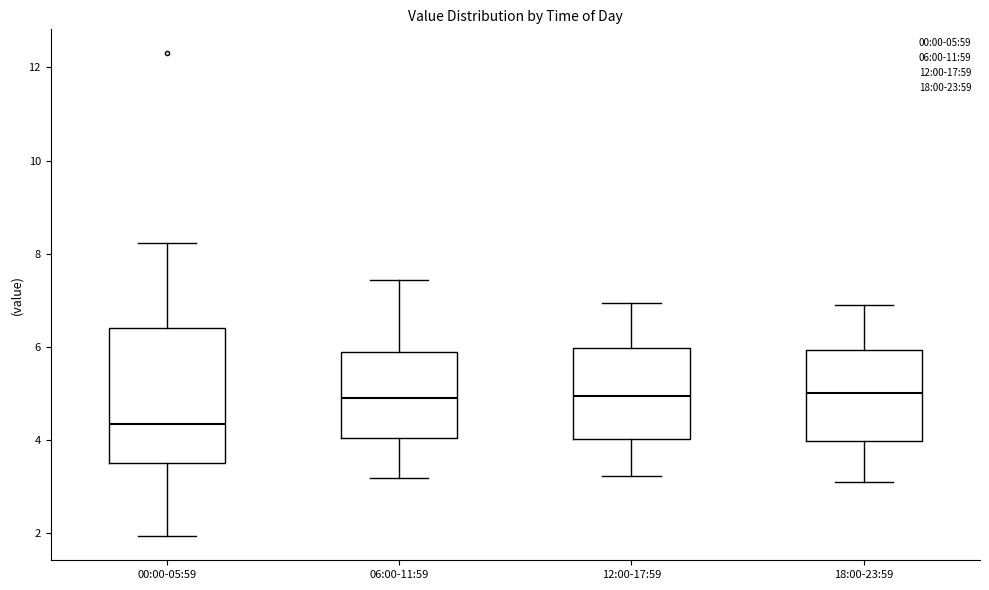

Reading left to right, transcribe this box plot: for each box, give where its median line is, the range the box spans, and where its two whiskers end, as read against the y-axis. The values are not printed on the chart, so give them approximately, as read against the axis.

00:00-05:59: median 4.4, box 3.4 to 6.4, whiskers 2.0 to 8.2
06:00-11:59: median 5.0, box 4.0 to 5.8, whiskers 3.2 to 7.4
12:00-17:59: median 5.0, box 4.0 to 6.0, whiskers 3.2 to 7.0
18:00-23:59: median 5.0, box 4.0 to 6.0, whiskers 3.2 to 7.0